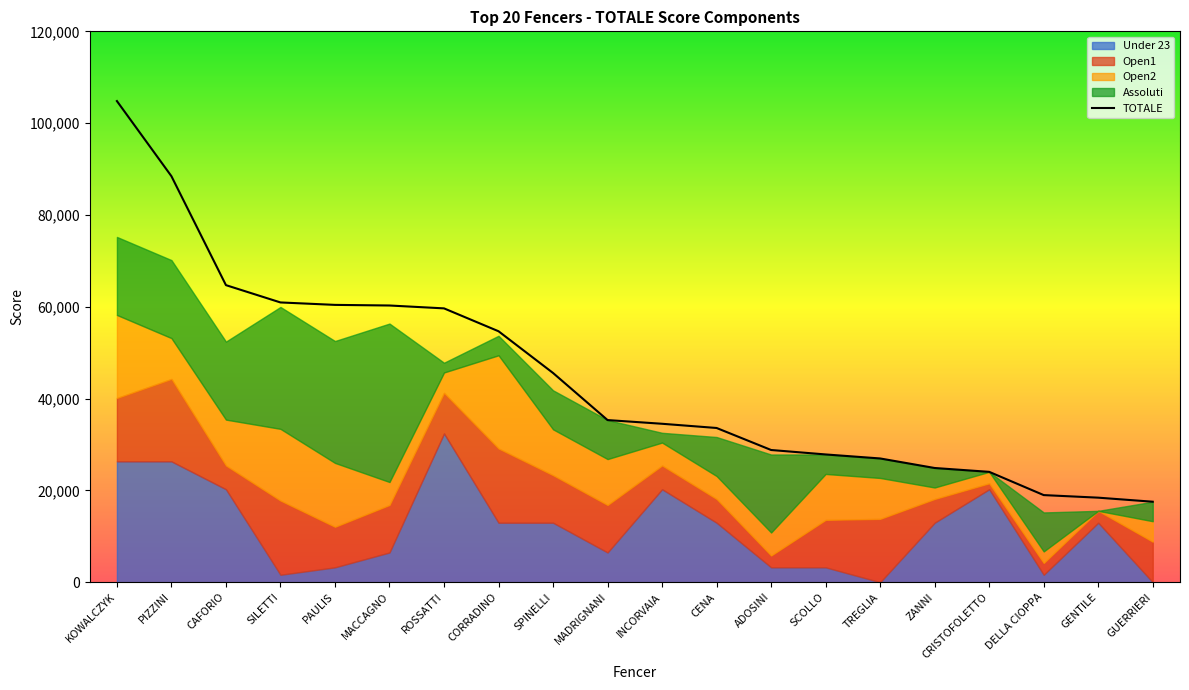

Which label corresponds to the largest value in the chart?

KOWALCZYK